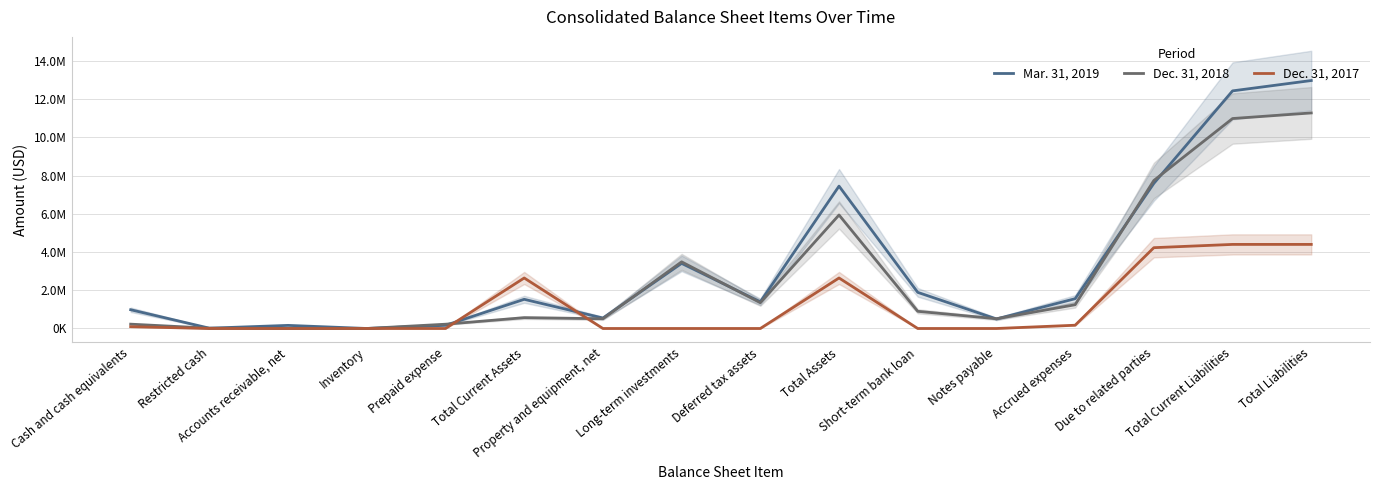

True or false: Dec. 31, 2017 and Mar. 31, 2019 cross at least once.

True